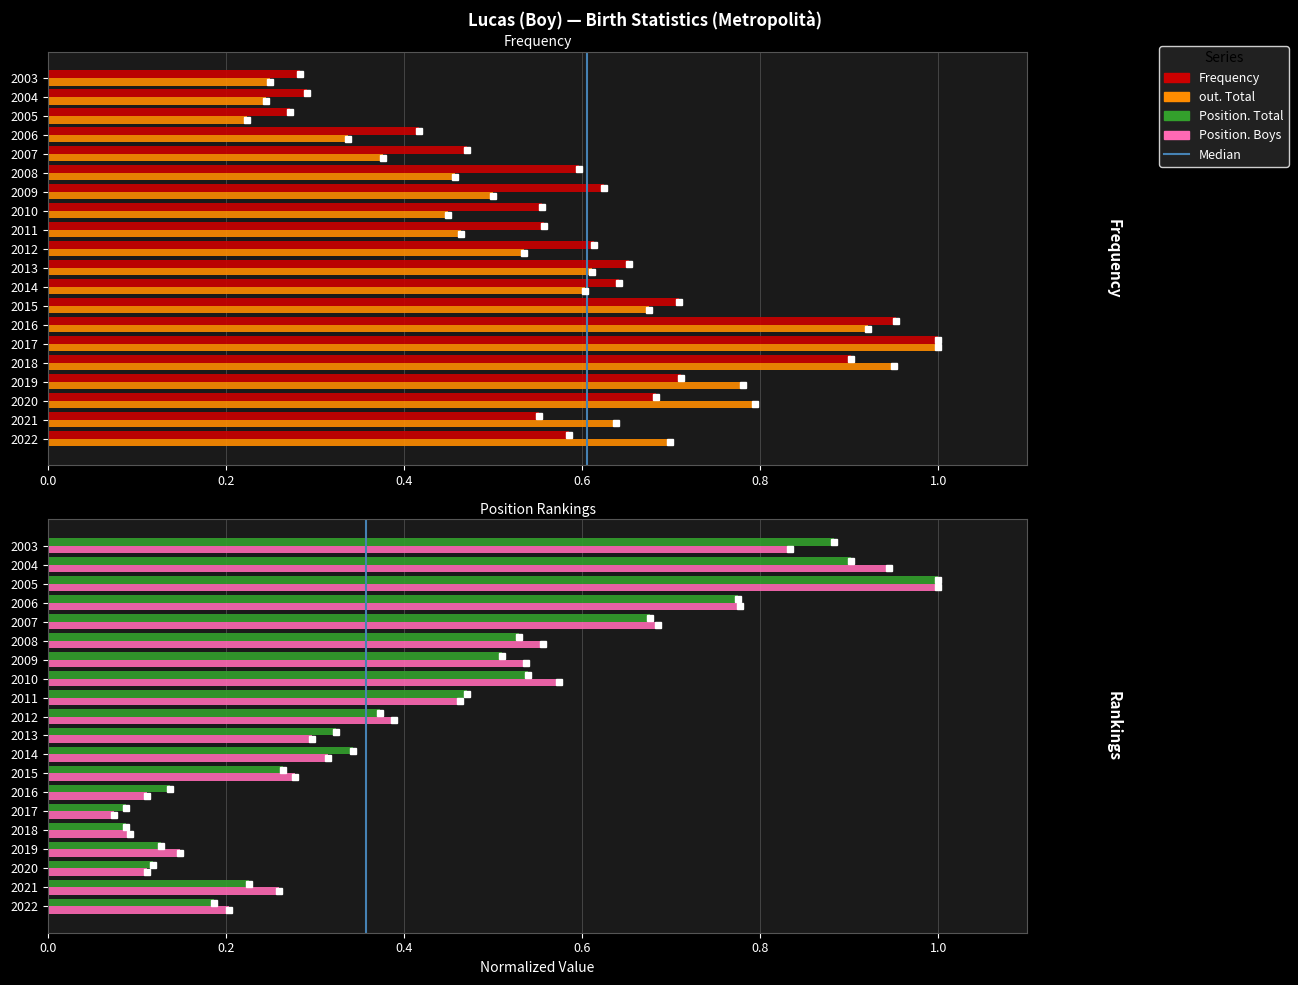

What is the sum of all Position. Total values?

8.6